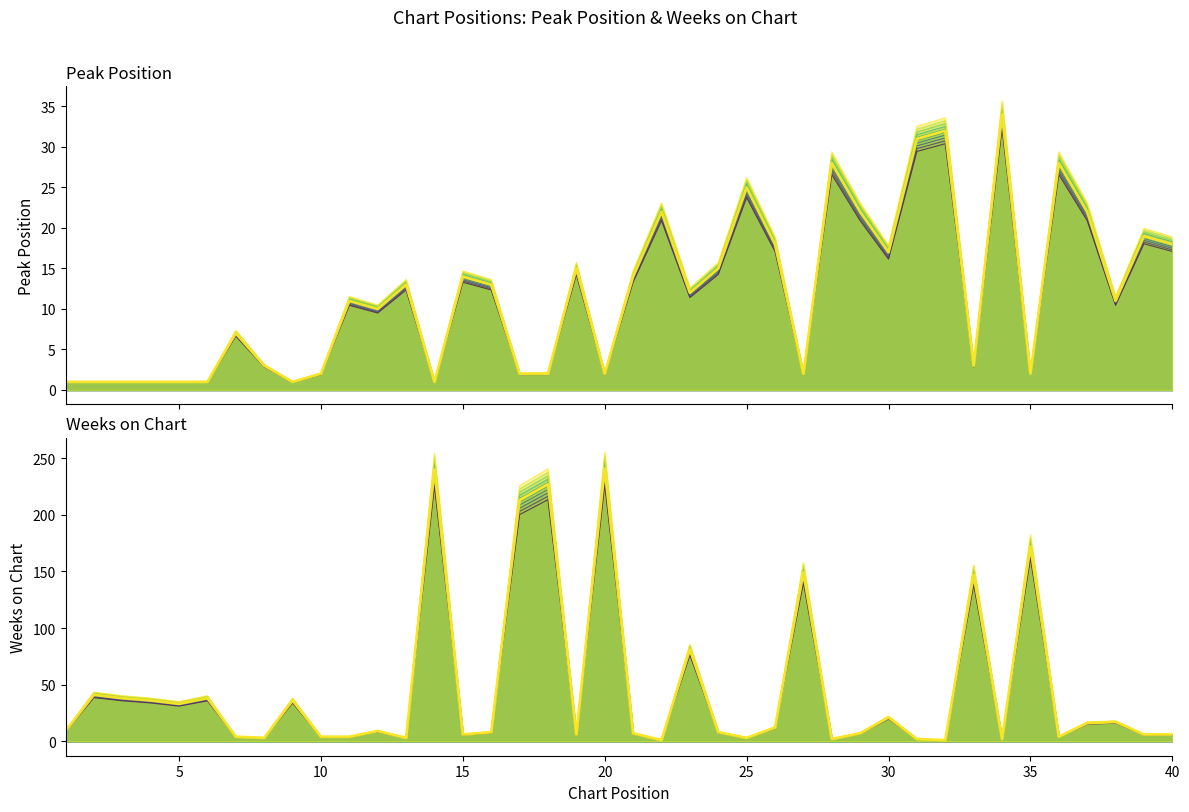

List the series in order of their peak value, lowest first.

Peak Position, Weeks on Chart